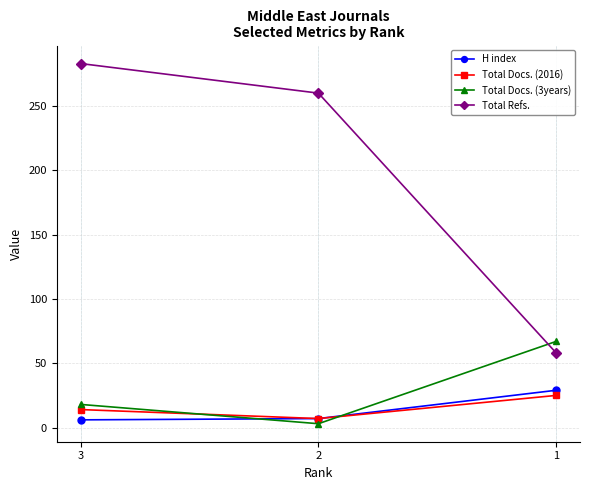

What is the maximum value for H index?

29